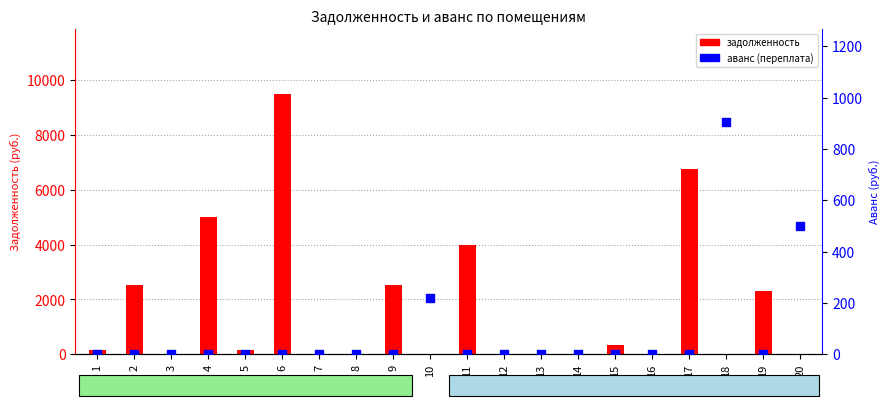

Which series reaches the minimum Y coordinate?

задолженность